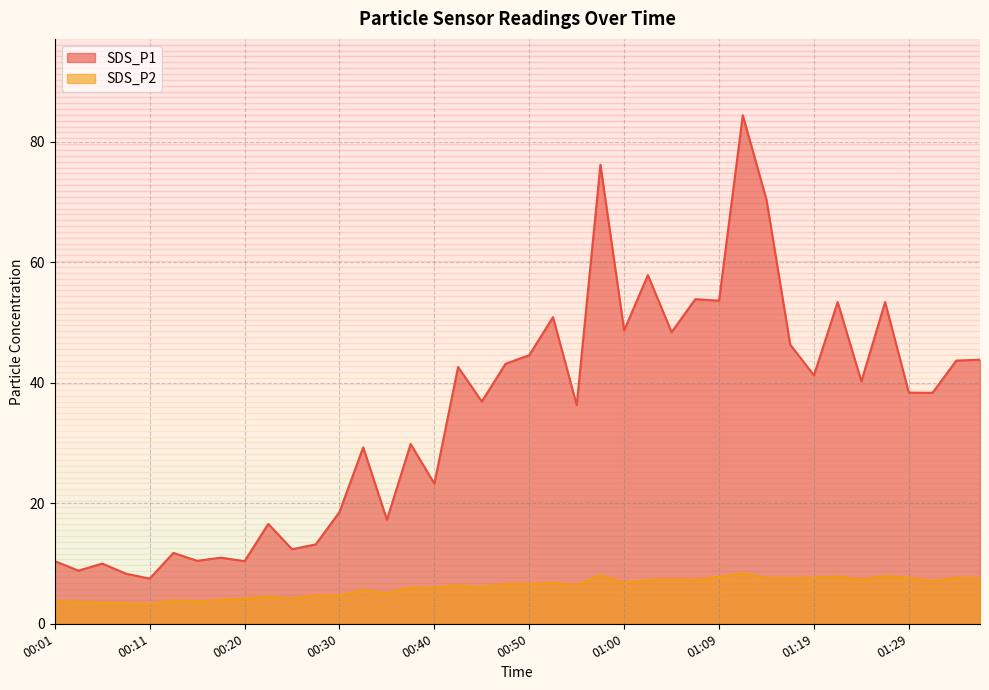

Which series changed the most between 00:20 and 01:22?

SDS_P1